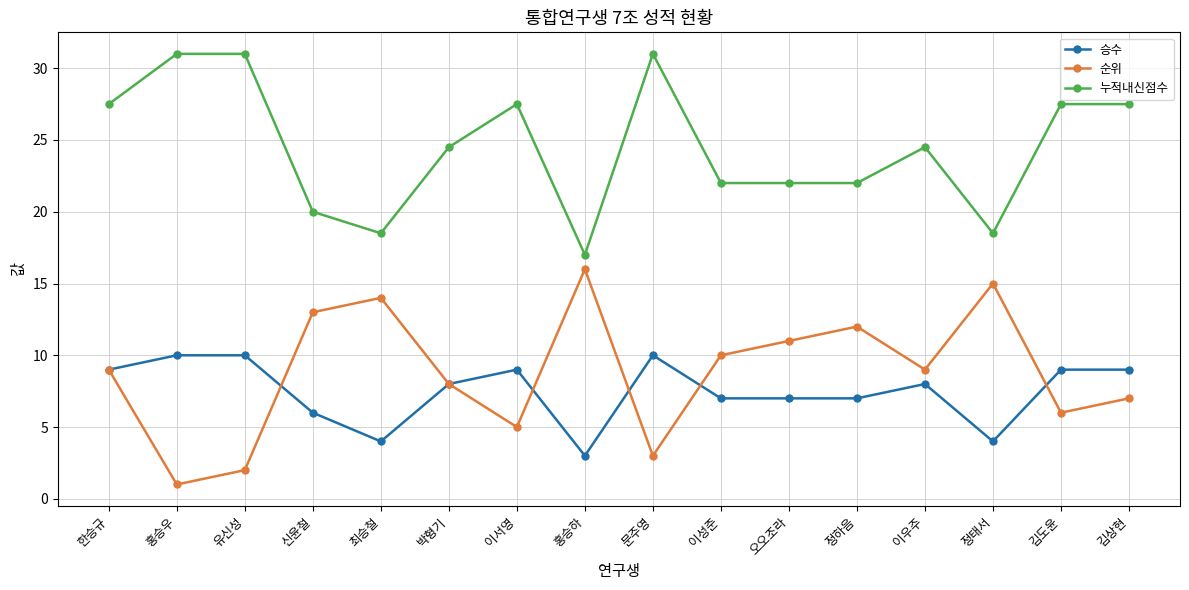

What is the difference between the maximum and minimum values in the 누적내신점수 series?

14.0